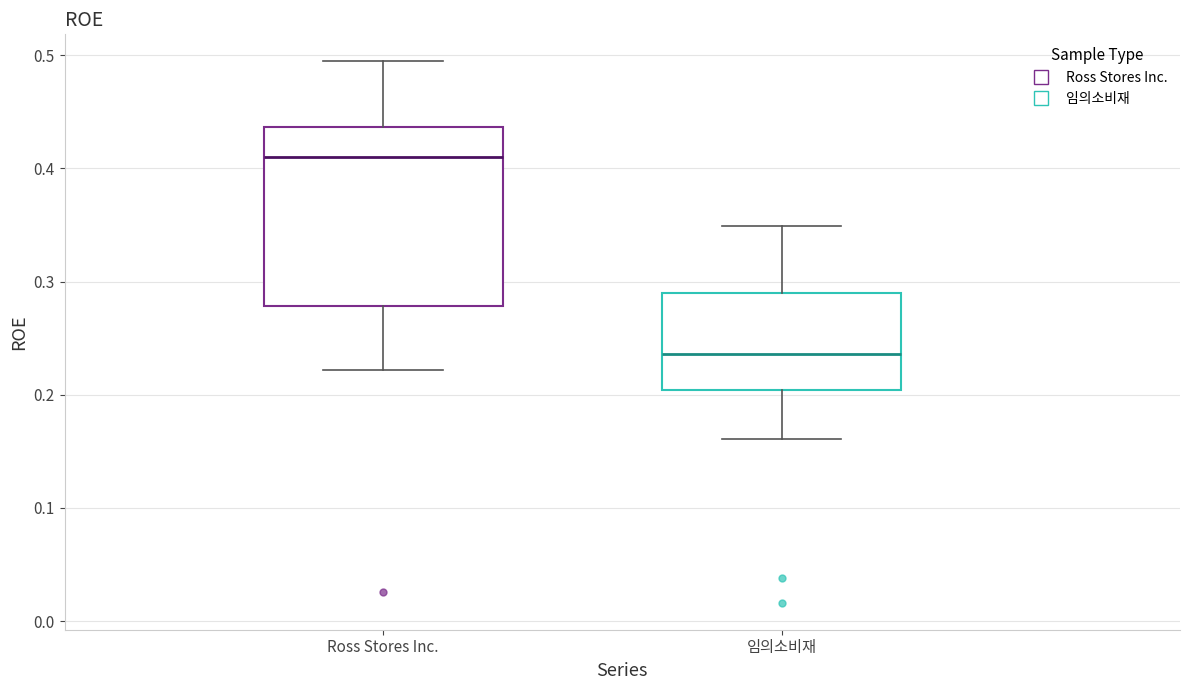

Which box is the tallest, from its lower edge to its upper edge?

Ross Stores Inc.